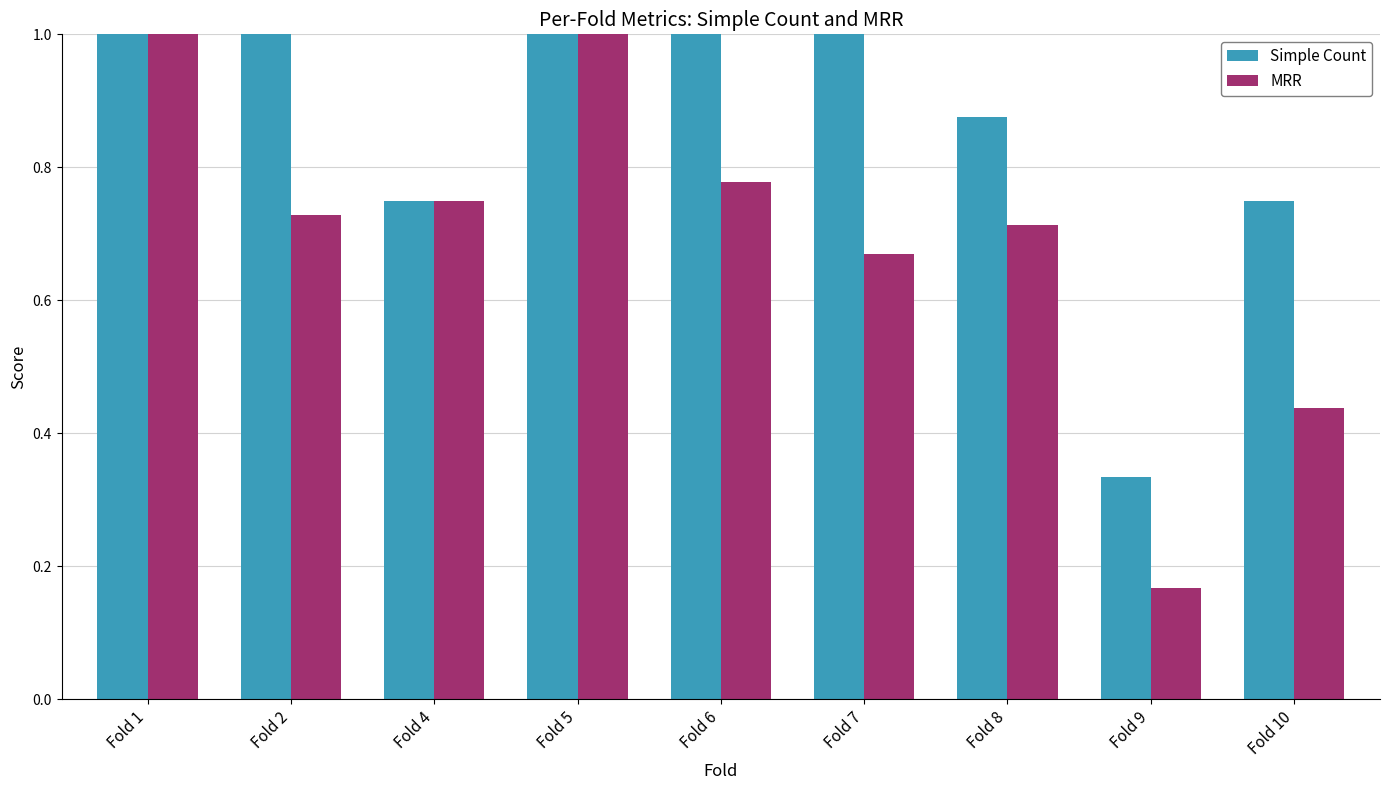

Which series has the widest spread of values?

MRR